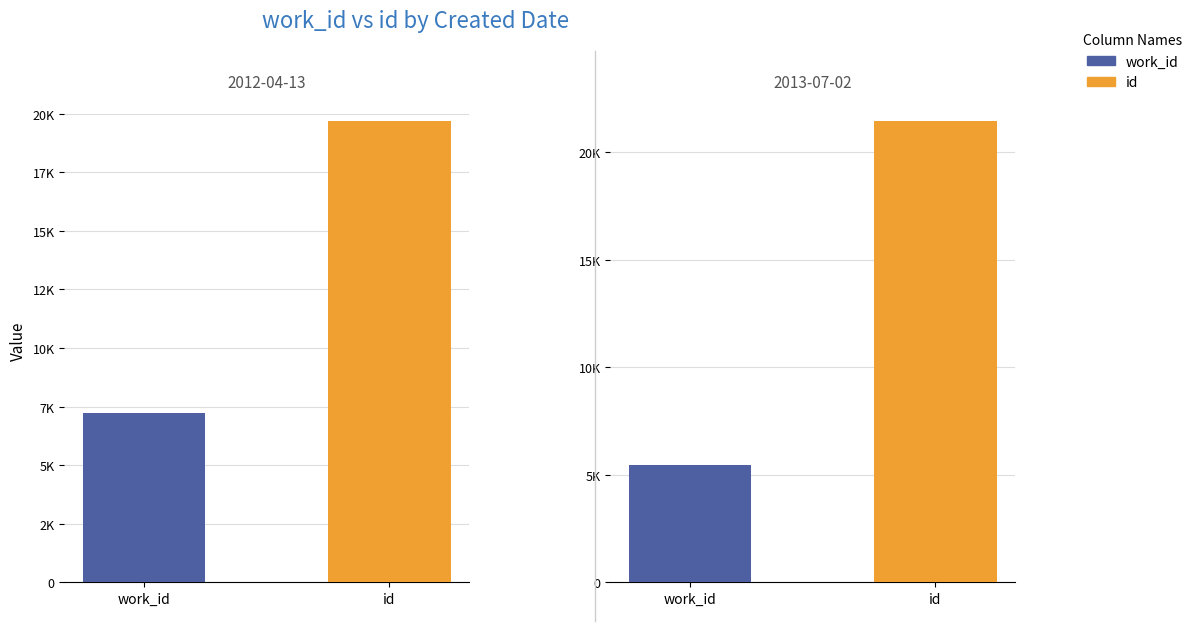

At which label does id reach its peak?

2013-07-02